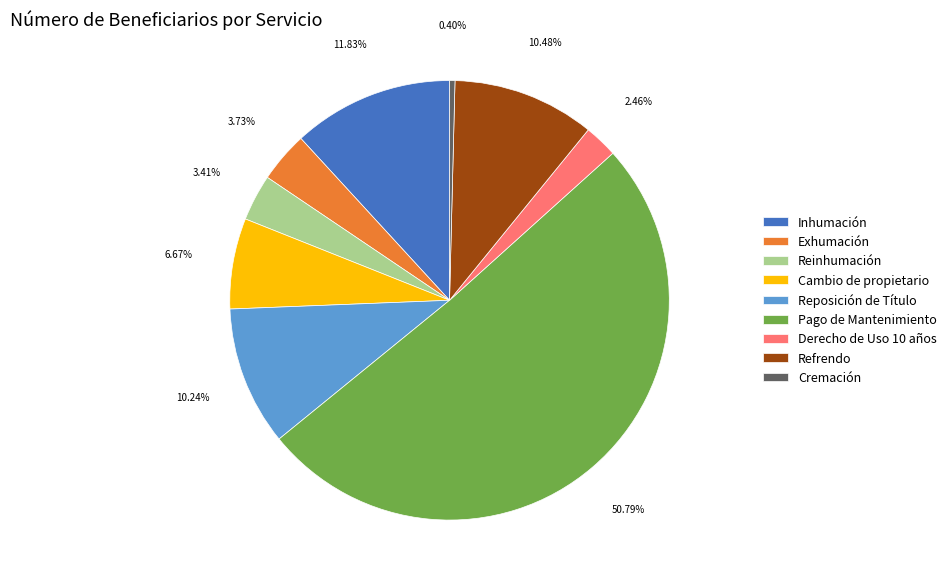

Does Inhumación represent more than half of the total?

No